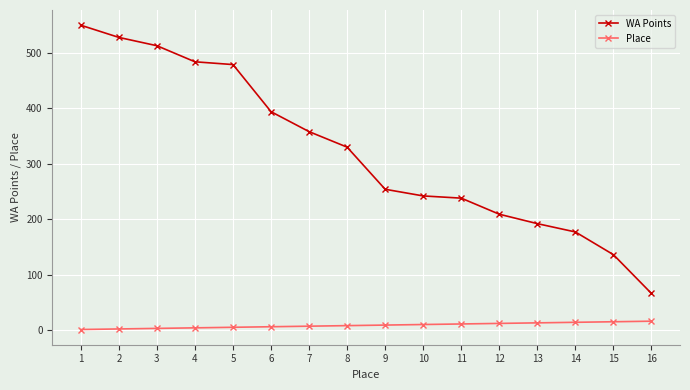

Rank the series by their average value, from highest to lowest.

WA Points, Place